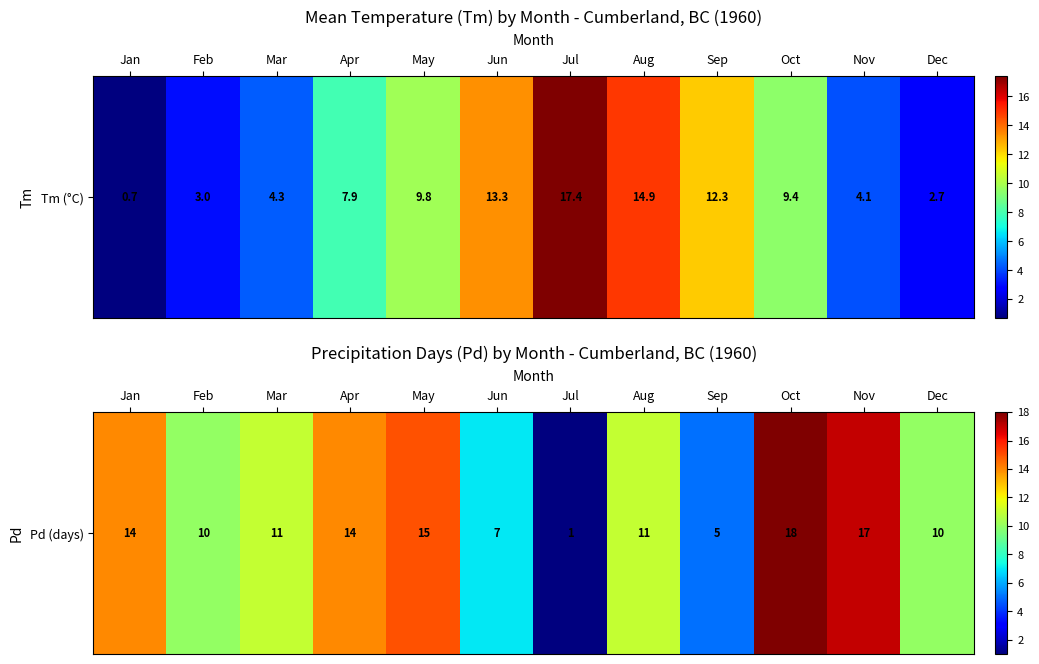

Where does the data first go above 11?

Jan